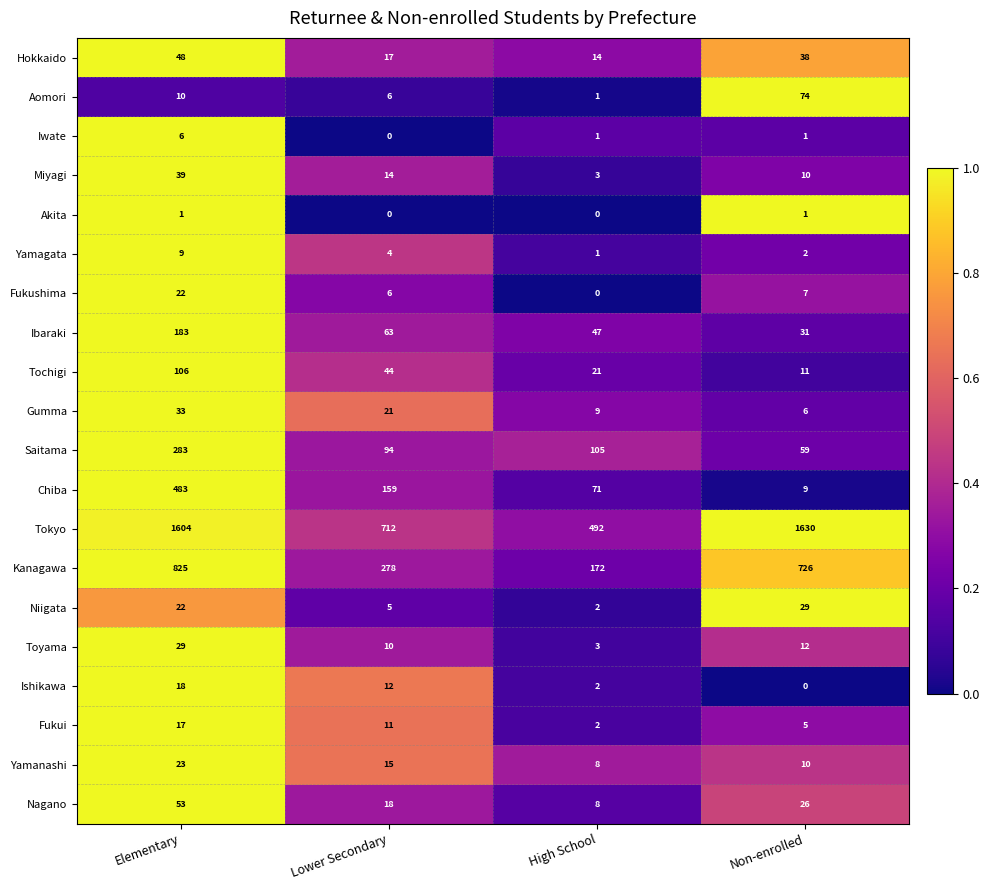

At which category is the sum across all series the highest?

Elementary